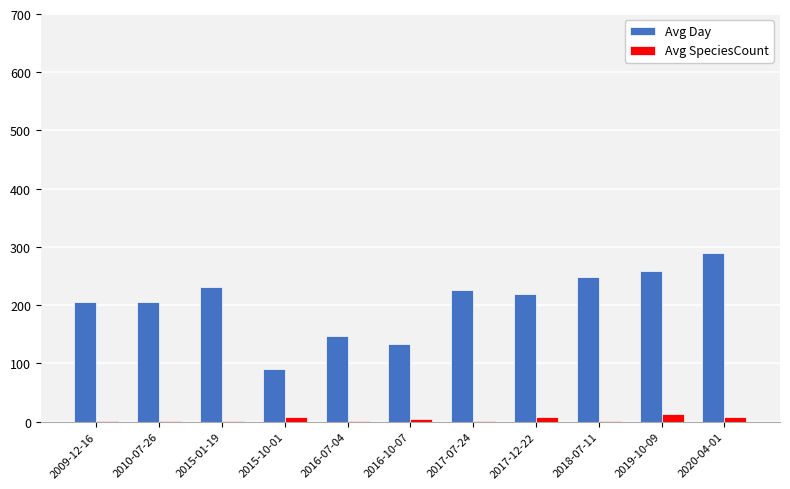

Between 2009-12-16 and 2016-07-04, which series saw the biggest shift?

Avg Day